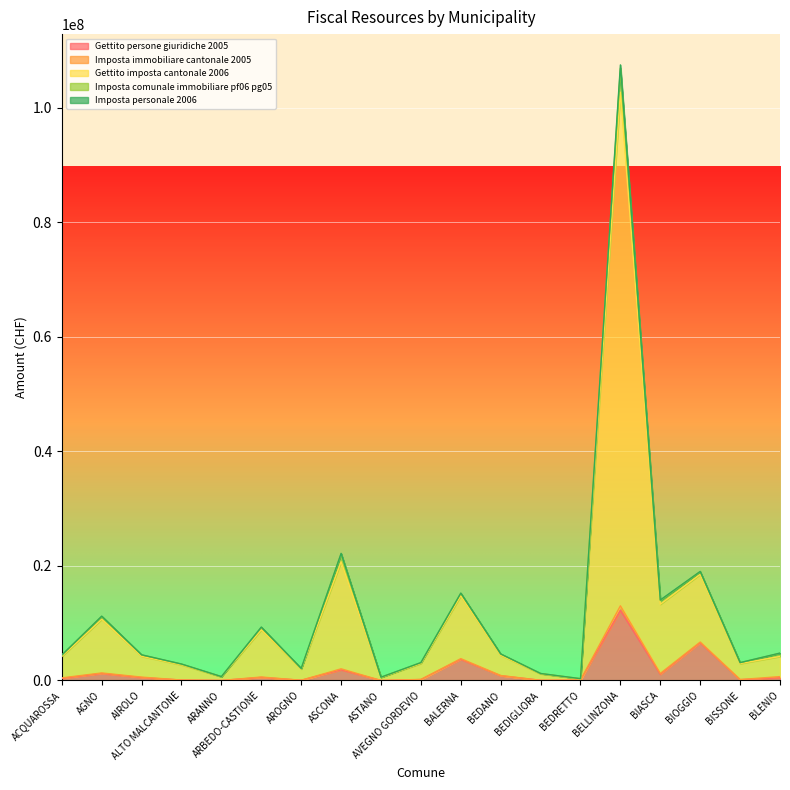

Which category has the highest value in the Gettito persone giuridiche 2005 series?

BELLINZONA